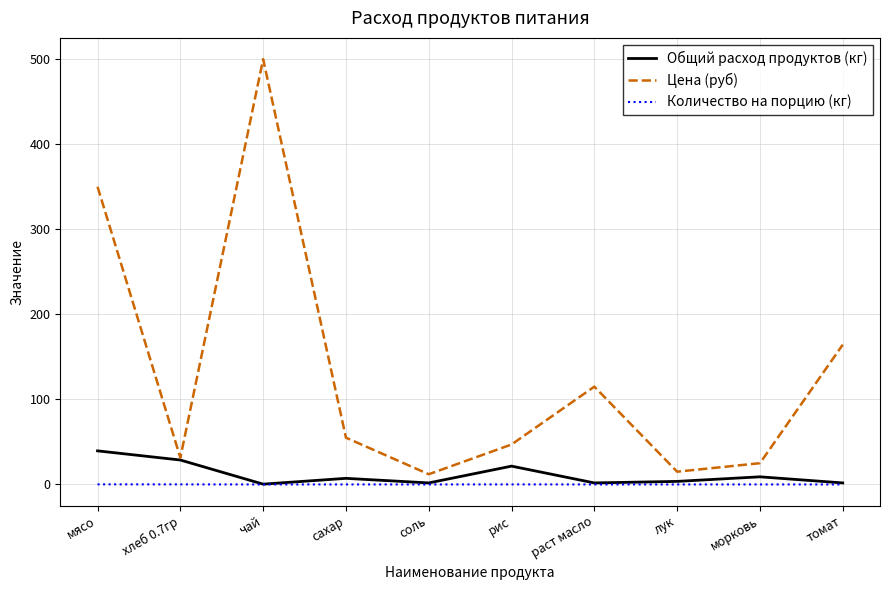

The Цена (руб) series shows 31.4 at хлеб 0.7гр. True or false?

True